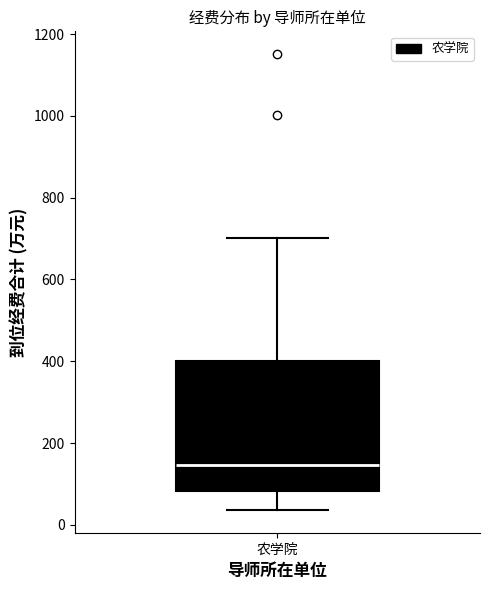

Where does the lower whisker of the box for 农学院 end on the y-axis? The values are not printed on the chart, so give them approximately, as read against the axis.

40